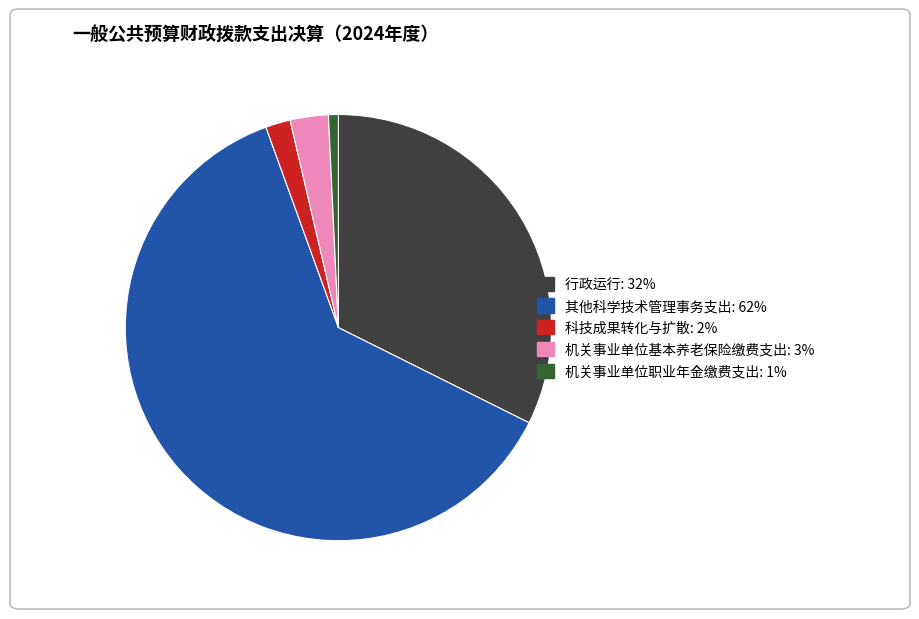

Do 科技成果转化与扩散 and 其他科学技术管理事务支出 together represent more than half of the pie?

Yes